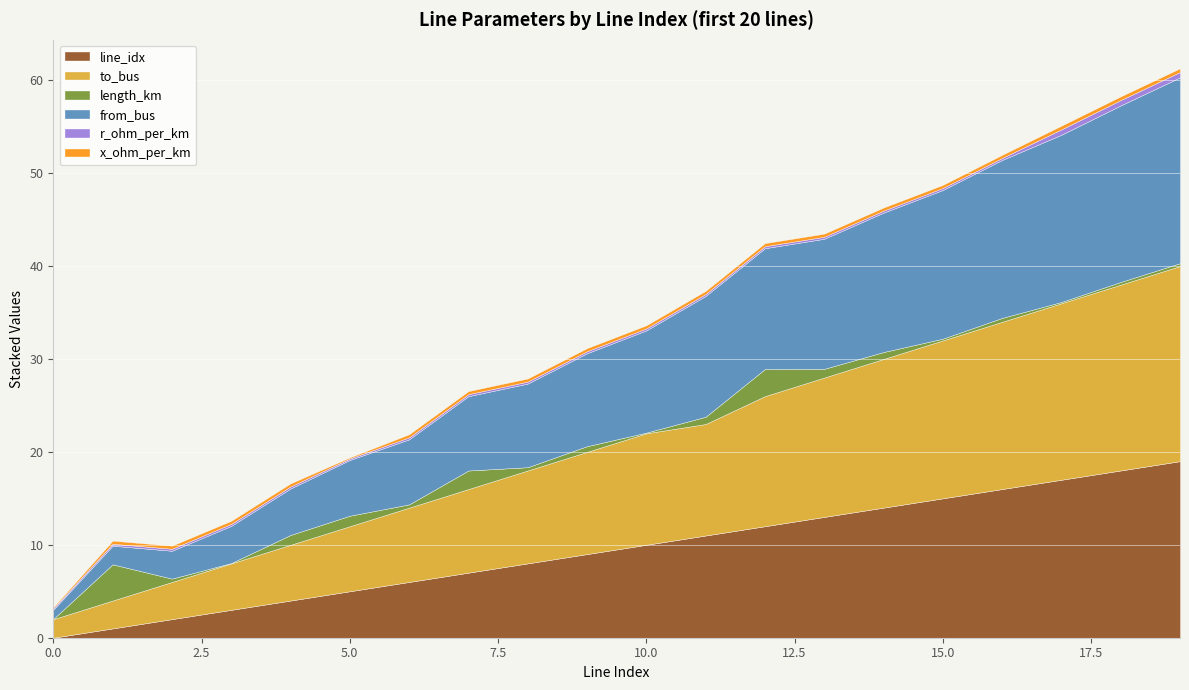

Which series ends up on top after the final intersection of length_km and line_idx?

line_idx